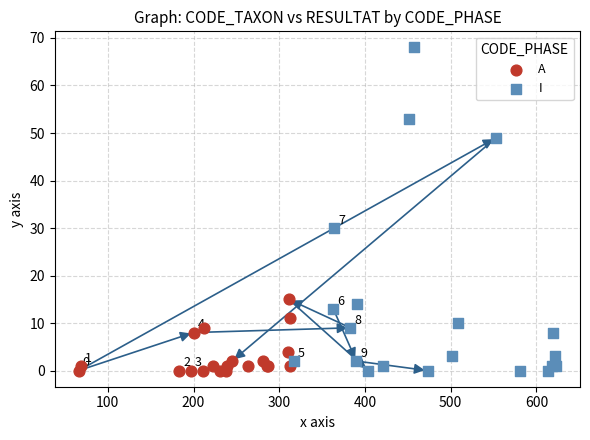

Which series has the largest Y range (max minus min)?

I